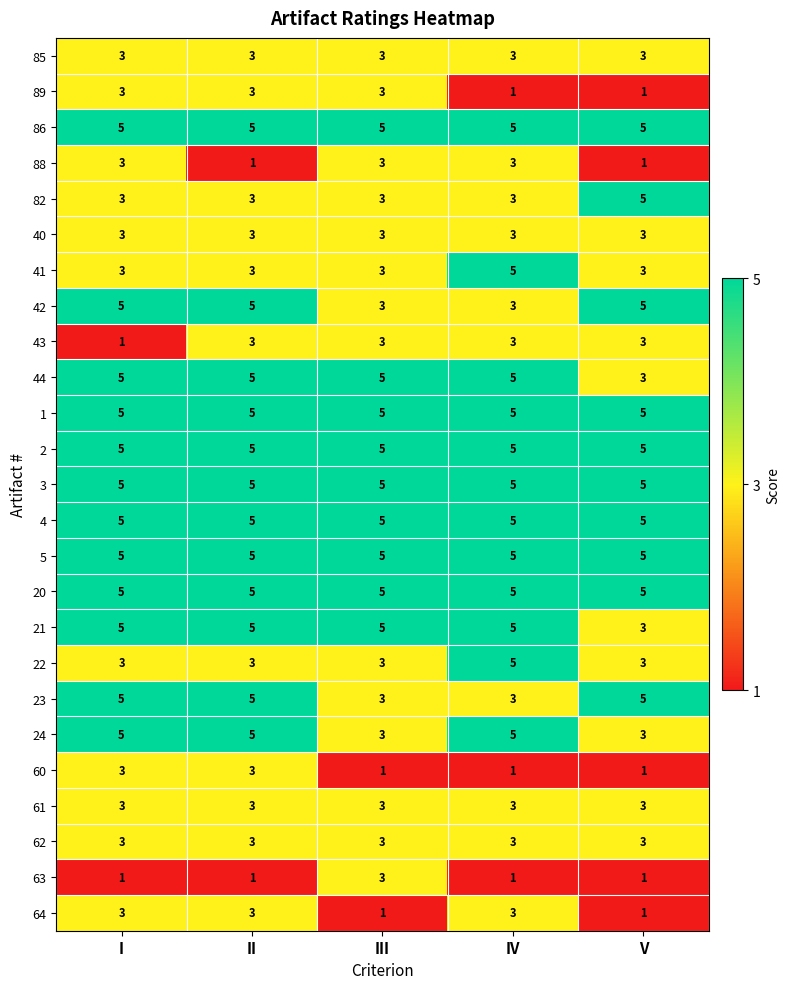

At how many categories does at least one series exceed 3?

5